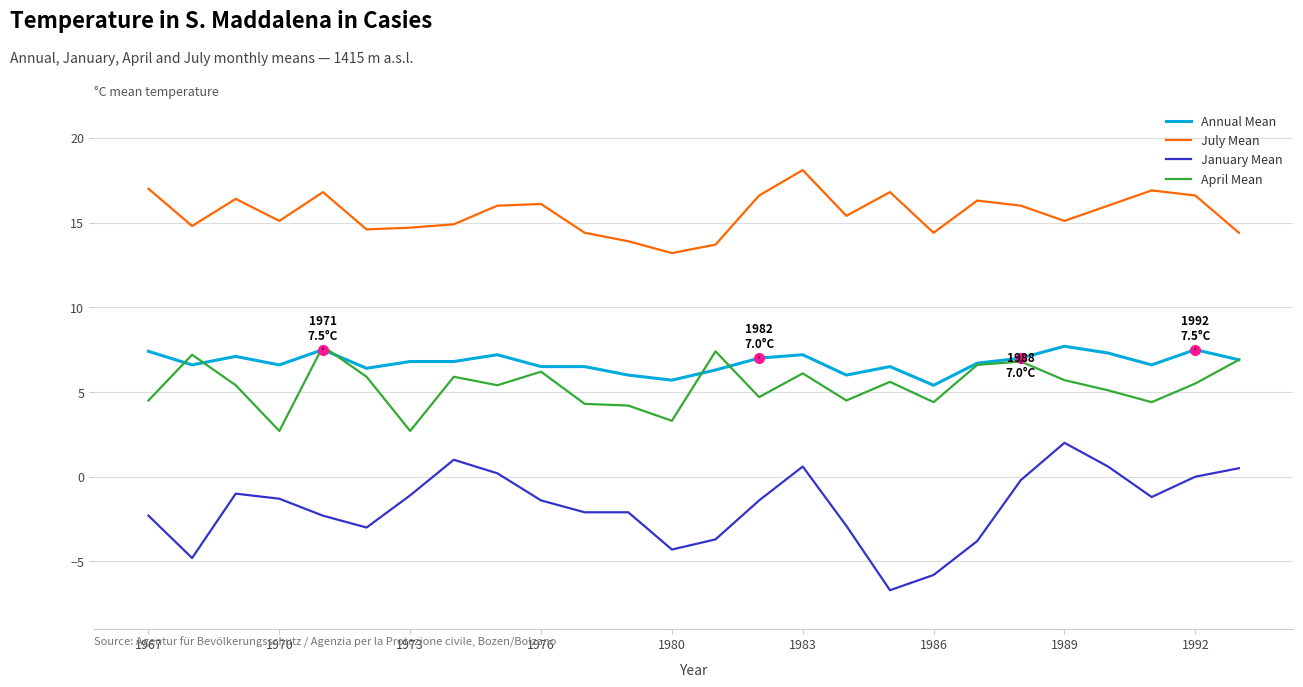

True or false: Annual Mean and January Mean cross at least once.

False